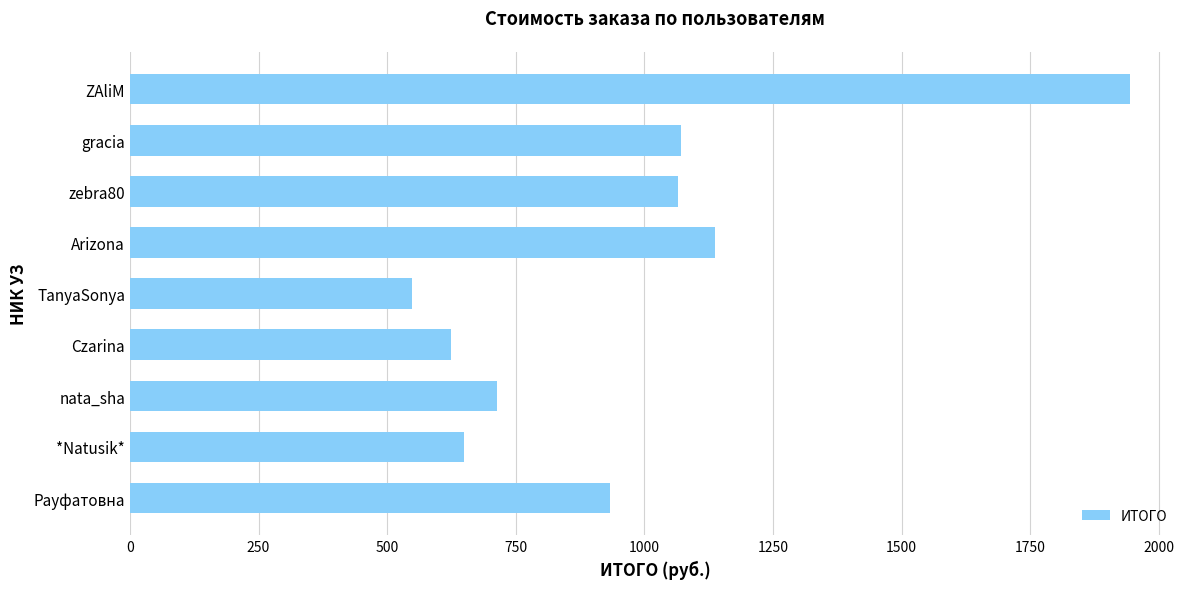

The chart shows a value of 355 at Arizona. True or false?

False